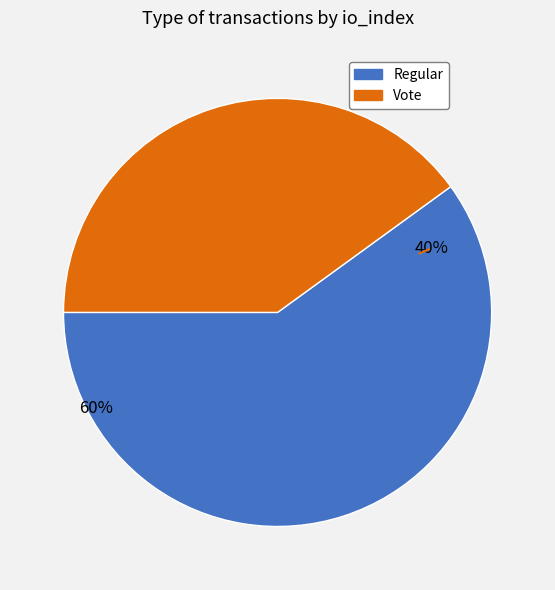

How many segments does this pie chart have?

2